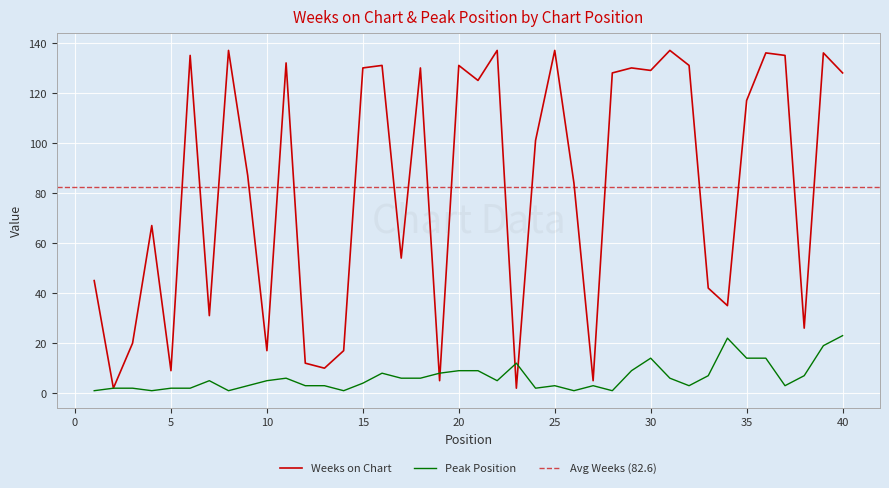

What is the difference between the highest and lowest values at 25?

134